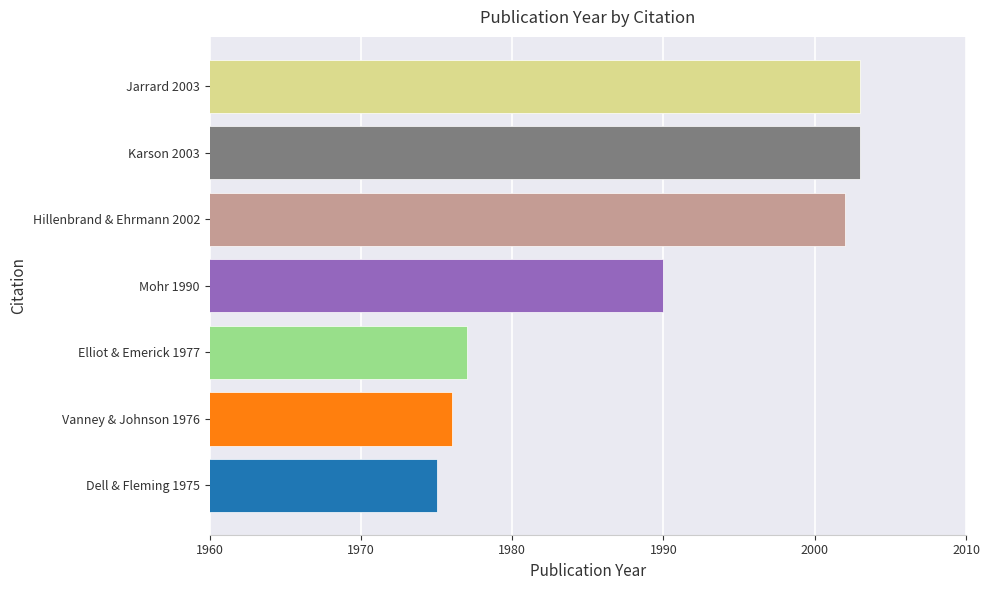

The value at Dell & Fleming 1975 is 1975. True or false?

True